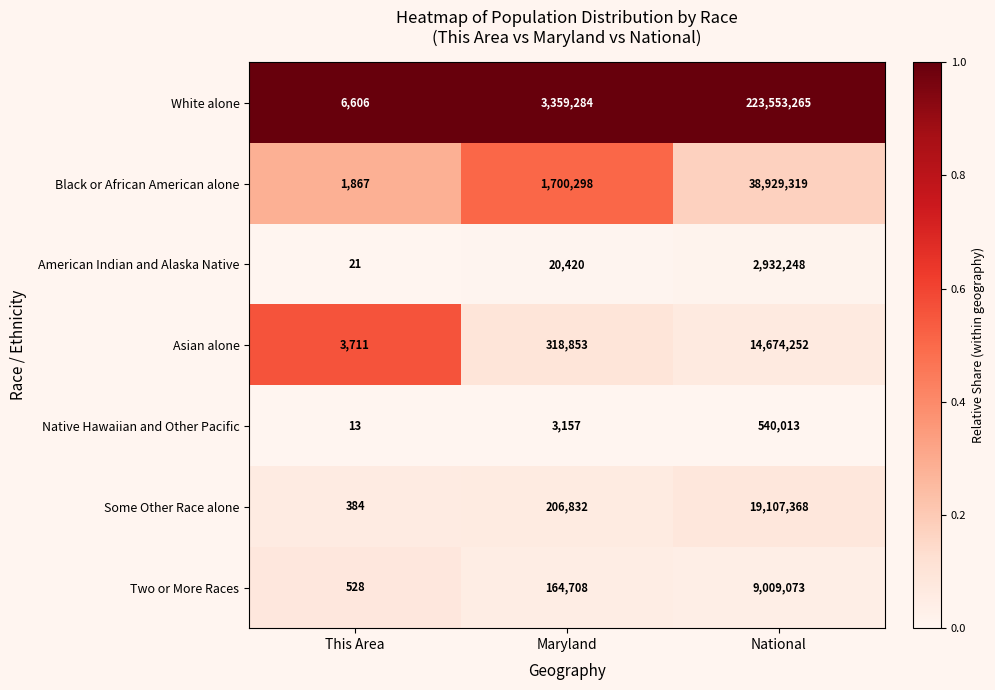

Is it true that Two or More Races equals 14598389 at National?

False